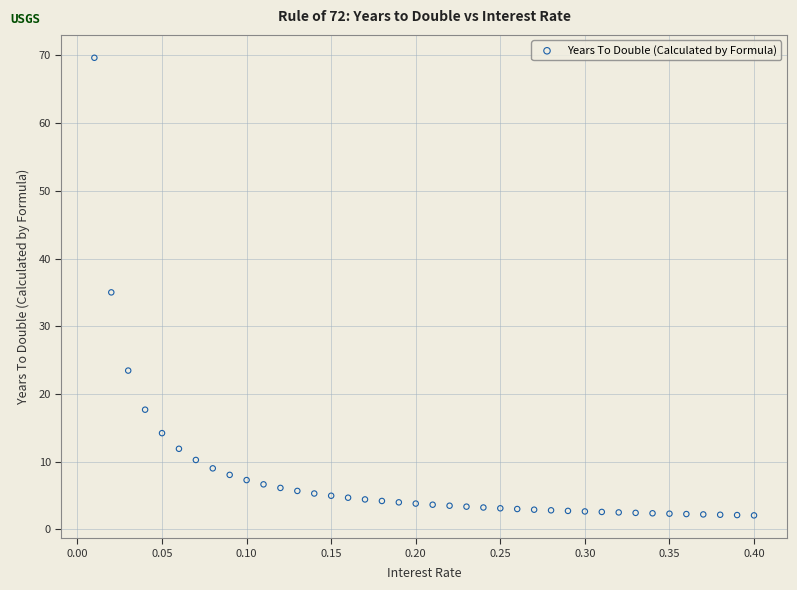

What is the range of Y values (max minus min)?

67.6